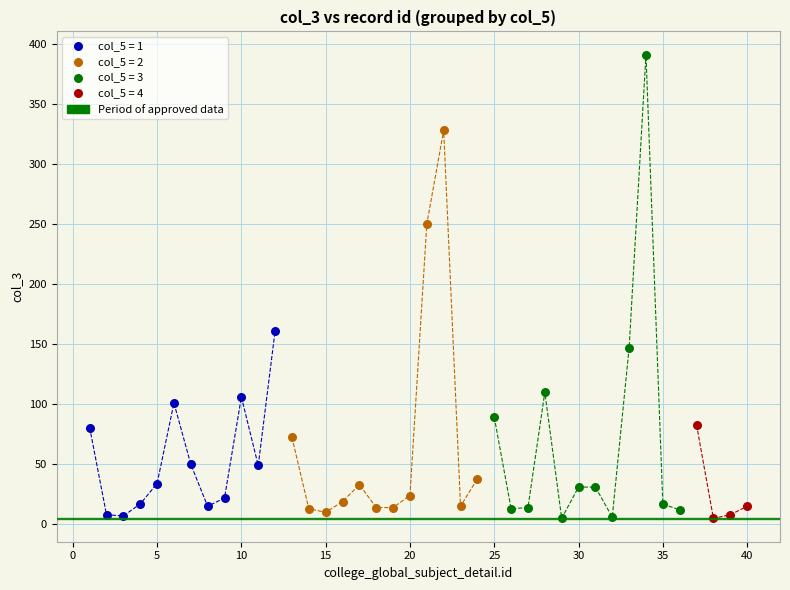

Which series reaches the maximum Y coordinate?

col_5 = 3